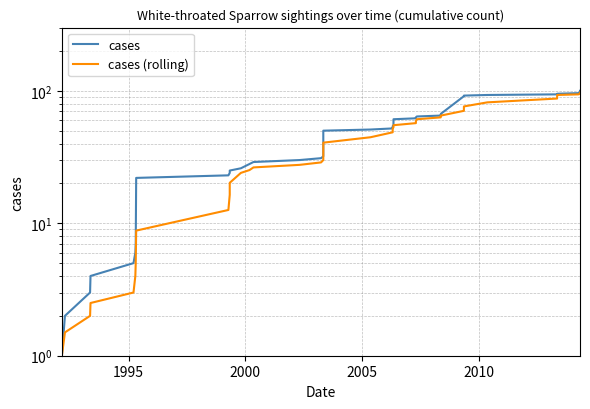

Which series has the largest range (max minus min)?

cases